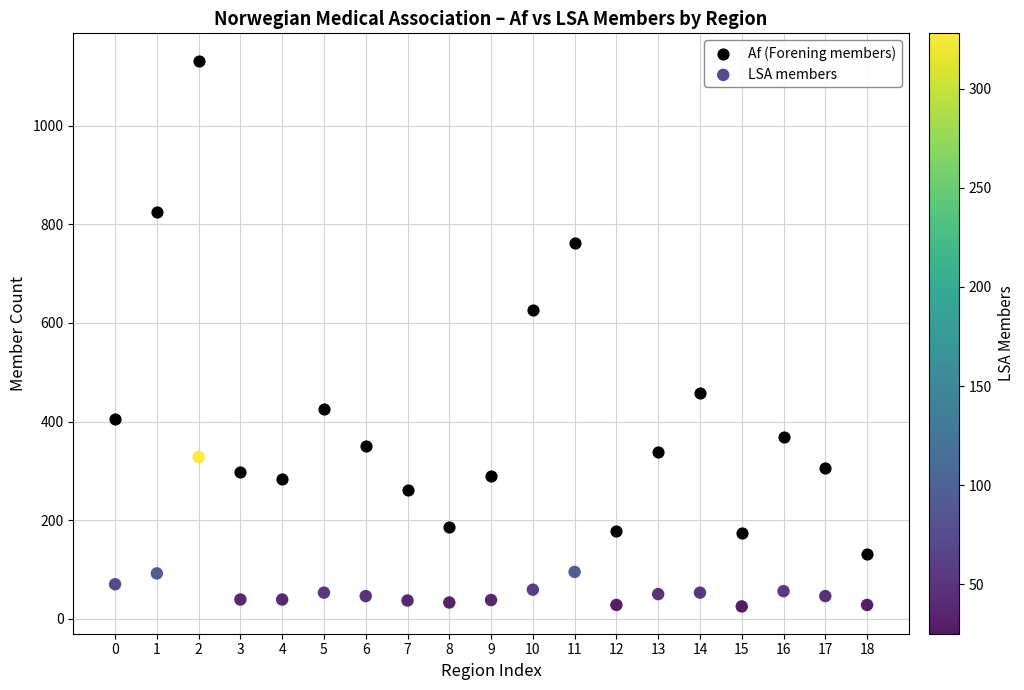

Which series reaches the maximum Y coordinate?

Af (Forening members)